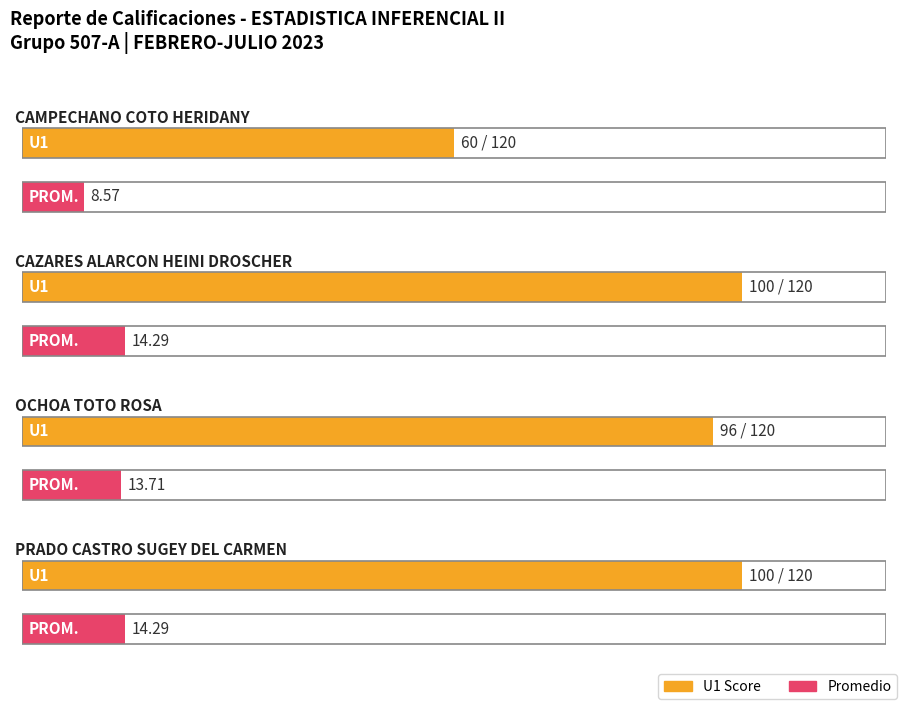

Reading left to right, list all the values displayed in this chart.

U1: CAMPECHANO COTO HERIDANY=60.0	CAZARES ALARCON HEINI DROSCHER=100.0	OCHOA TOTO ROSA=96.0	PRADO CASTRO SUGEY DEL CARMEN=100.0
PROM.: CAMPECHANO COTO HERIDANY=8.6	CAZARES ALARCON HEINI DROSCHER=14.3	OCHOA TOTO ROSA=13.7	PRADO CASTRO SUGEY DEL CARMEN=14.3